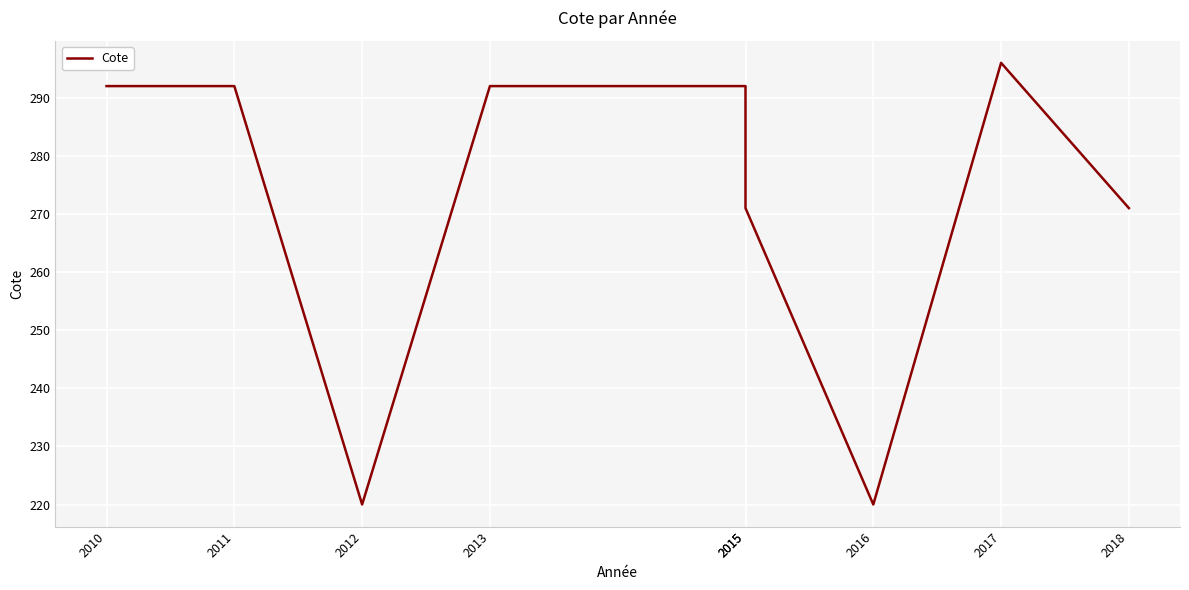

What is the ratio of the value at 2012 to the value at 2010?

0.8